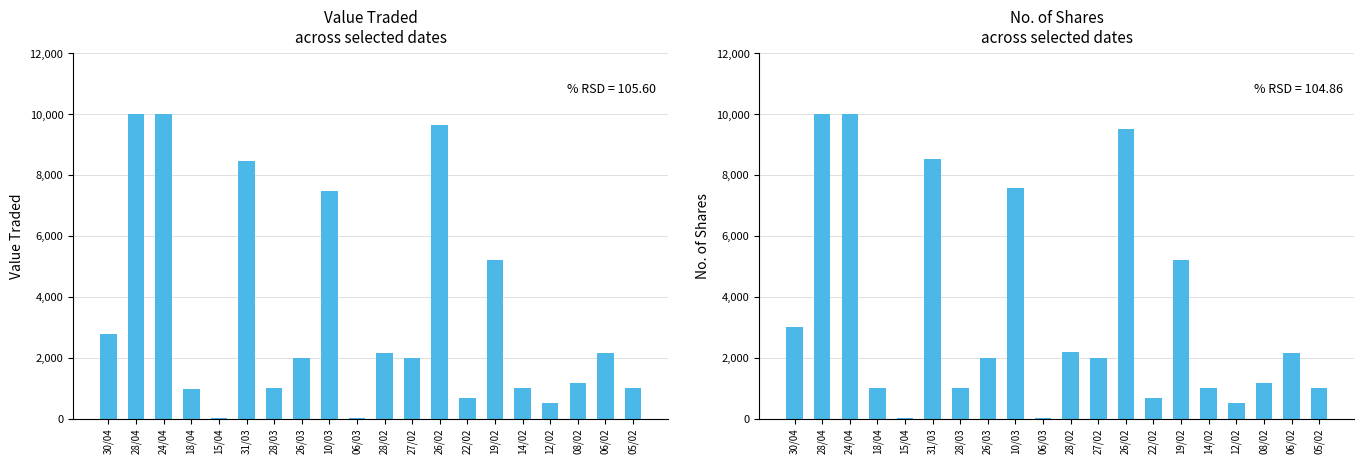

What position from the right is 28/04?

19